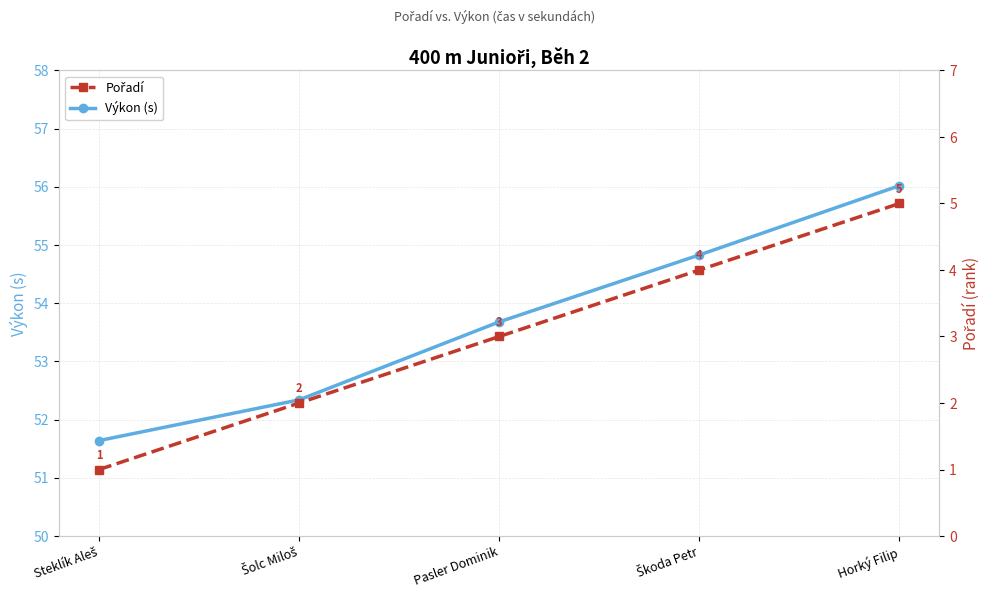

True or false: Výkon (s) and Pořadí cross at least once.

False